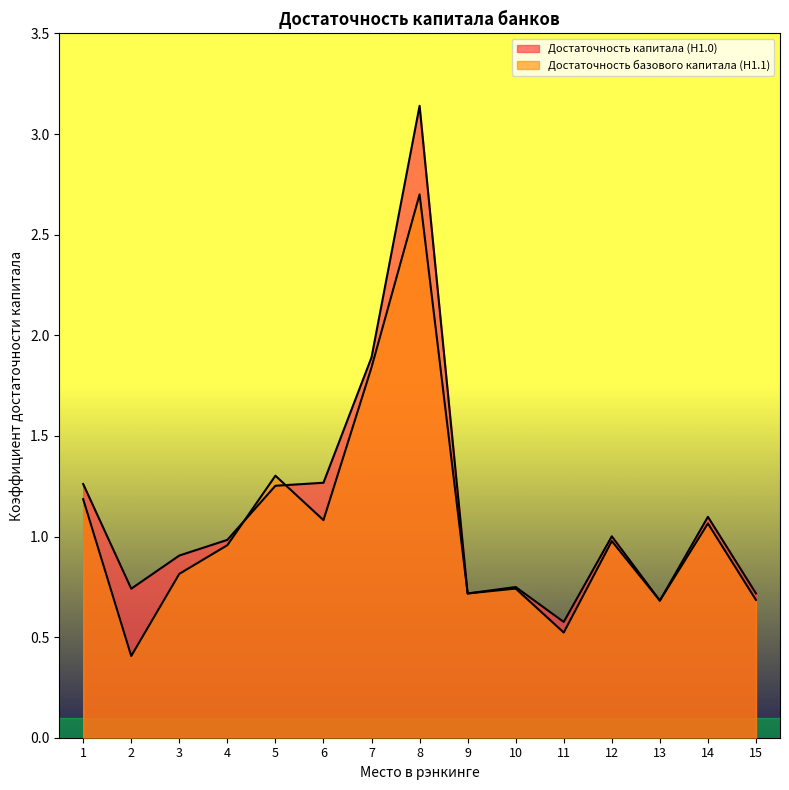

True or false: Достаточность базового капитала (Н1.1) and Достаточность капитала (Н1.0) intersect in this chart.

True